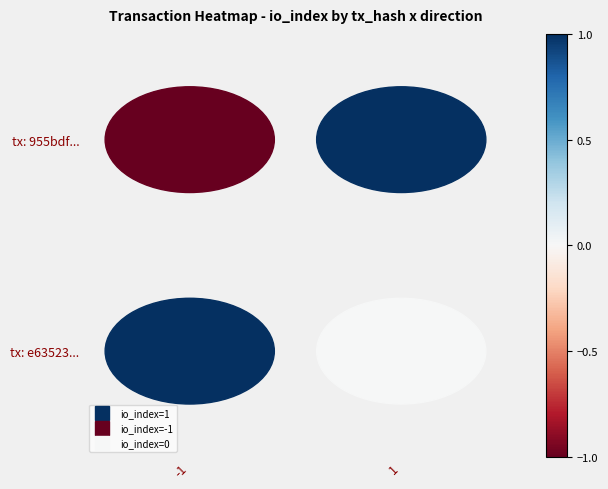

Count the number of categories in the chart.

2